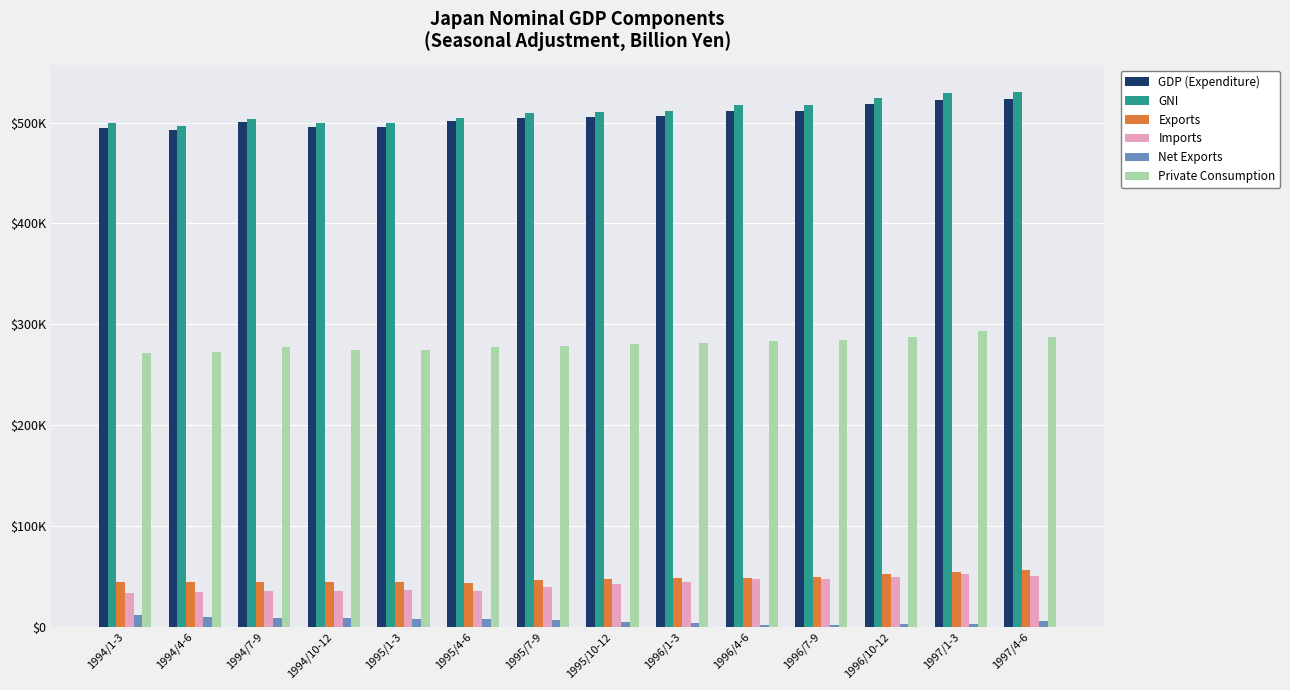

Where is Net Exports nearest to the value 6437?

1995/7-9